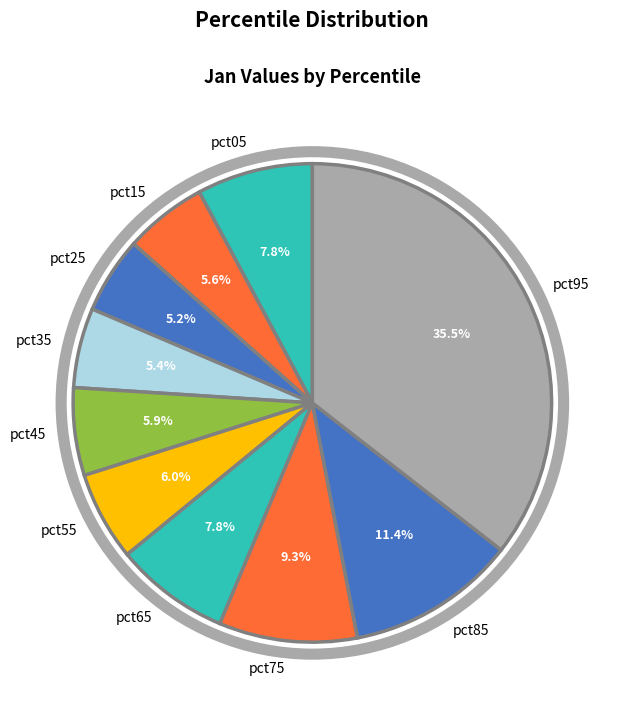

To the nearest percent, what is the combined percentage of pct05 and pct35?

13%